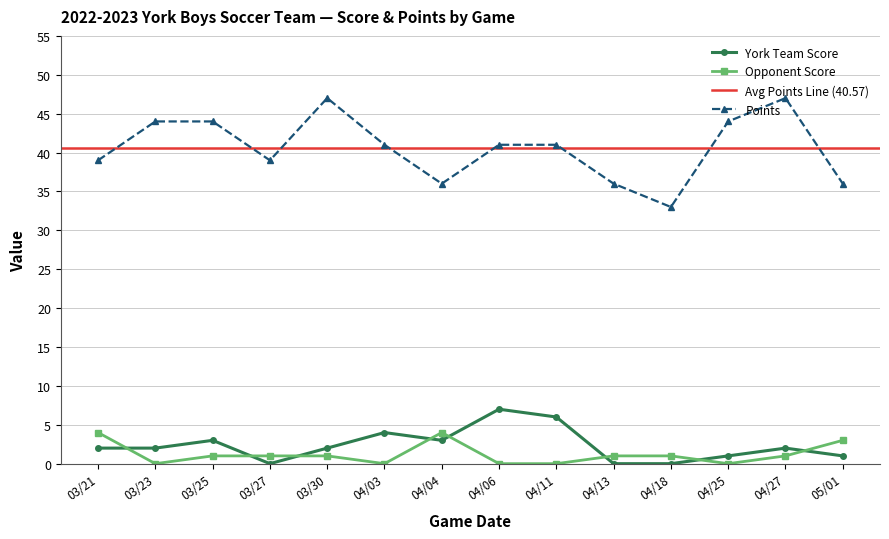

At which category is the sum across all series the highest?

03/30